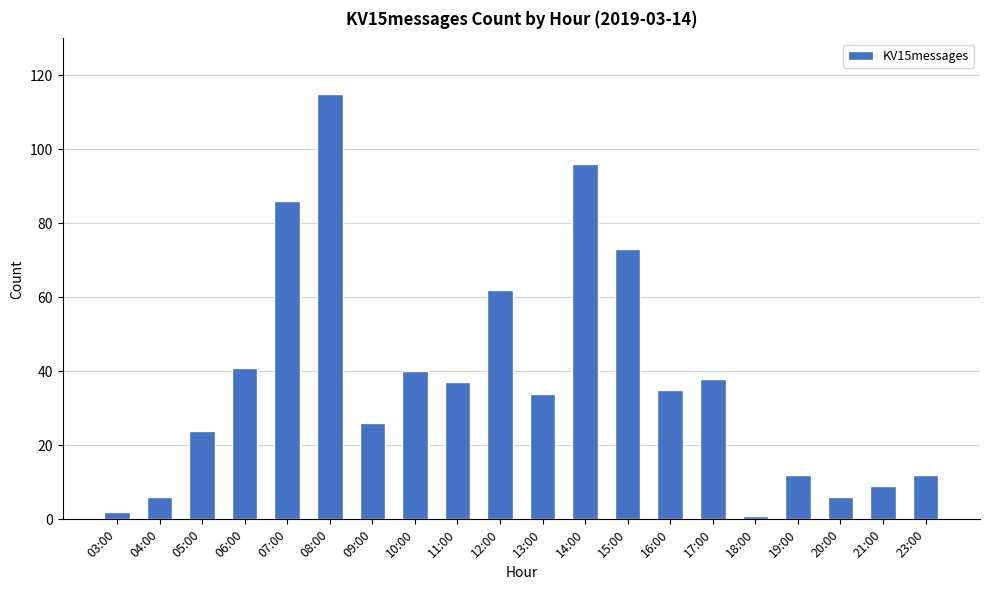

How many values are below 35?

10